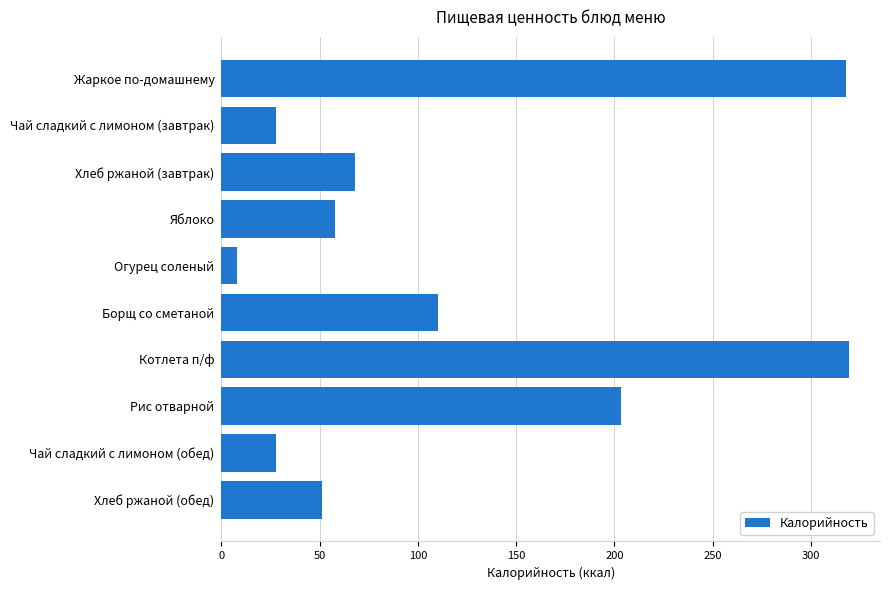

Between Огурец соленый and Хлеб ржаной (обед), which is larger?

Хлеб ржаной (обед)